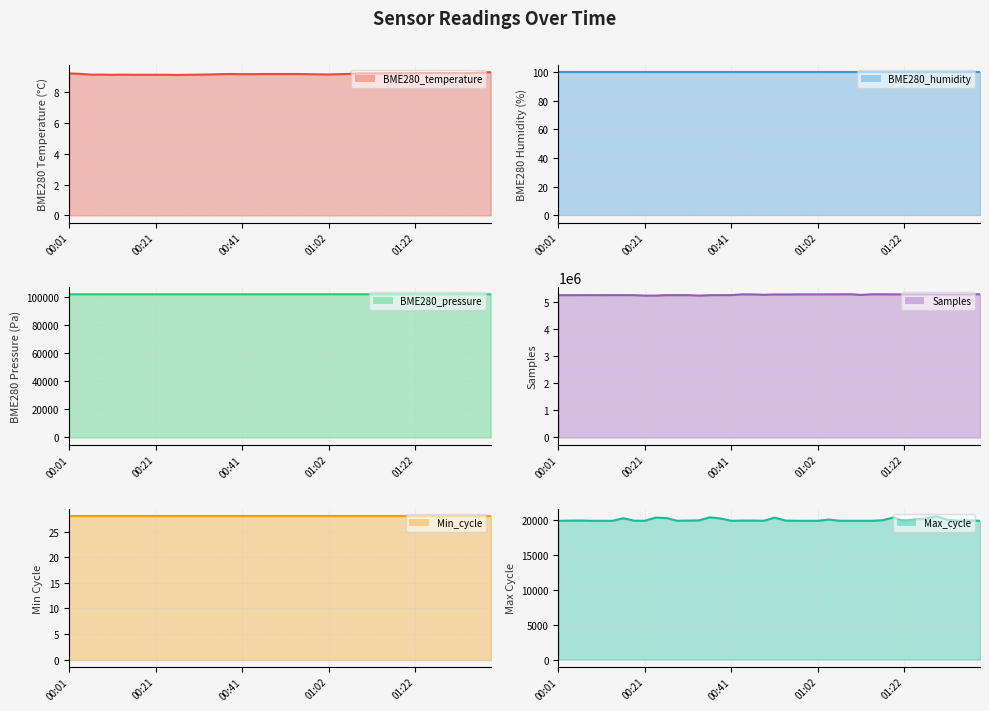

What is the value of the BME280_pressure point at the 17th from the left?

102153.0